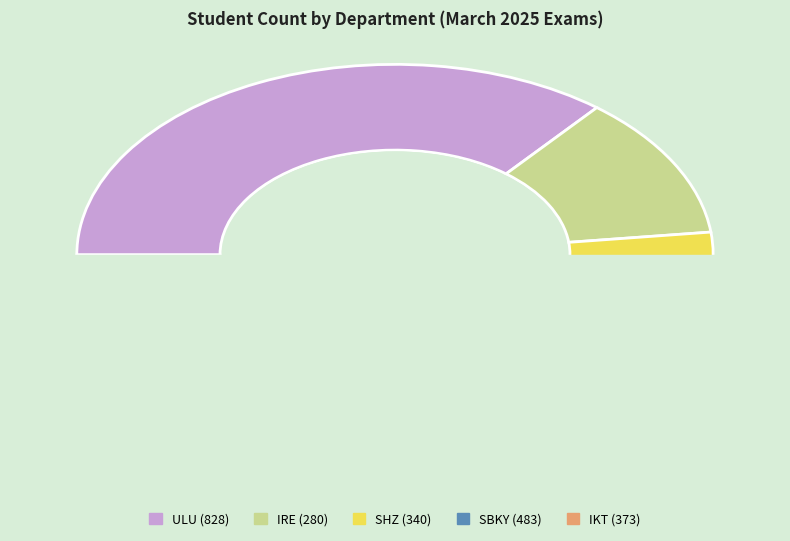

The IRE slice represents 6% of the pie. True or false?

False